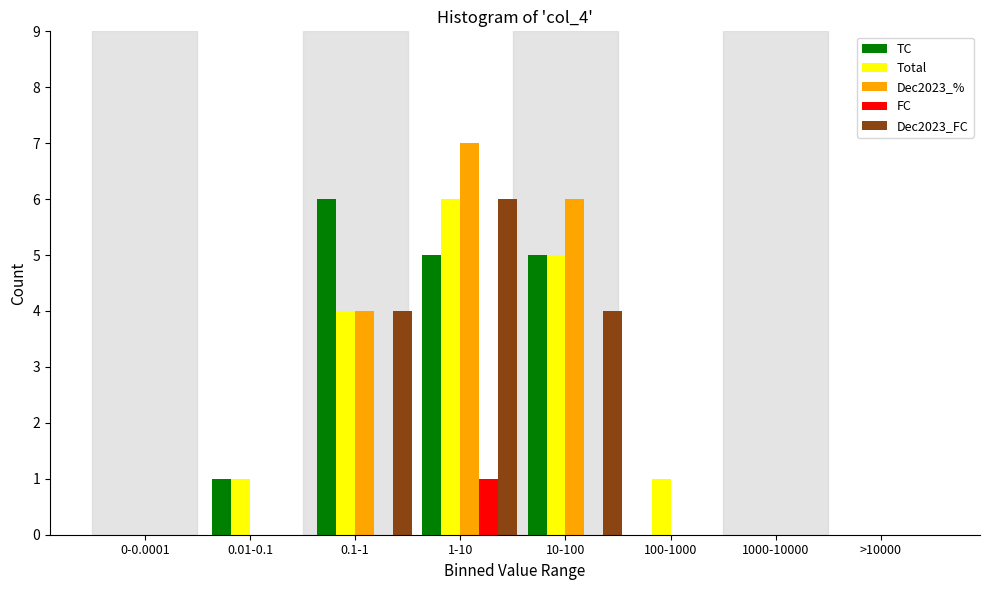

At which label is Dec2023_% closest to 3?

0.1-1